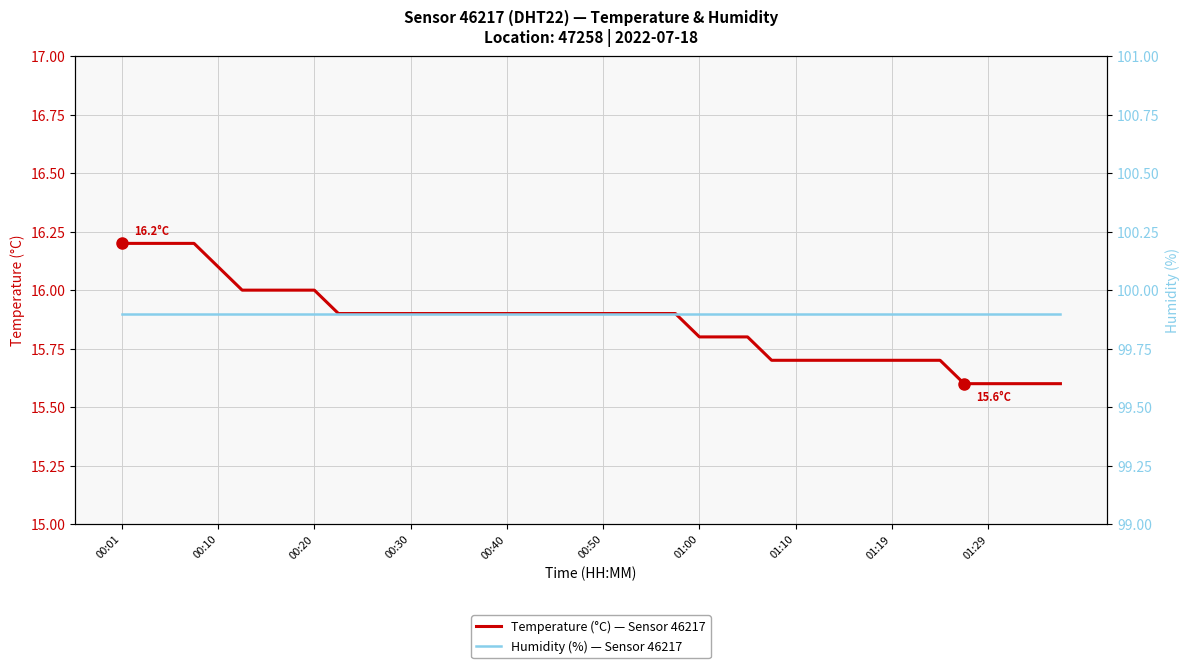

Is it true that Temperature (°C) — Sensor 46217 equals 27.1 at 00:20?

False